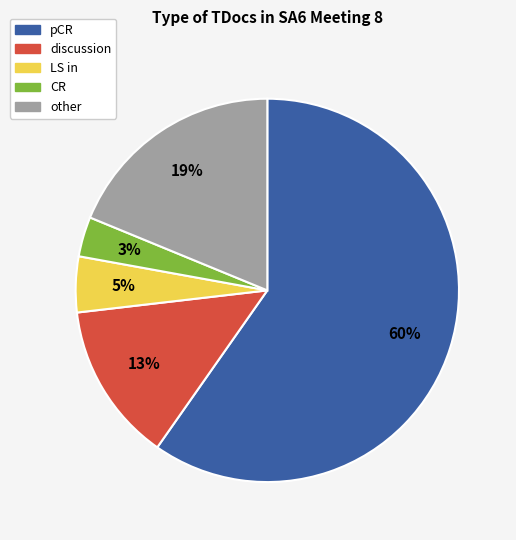

Combined, do pCR and CR account for over 50%?

Yes